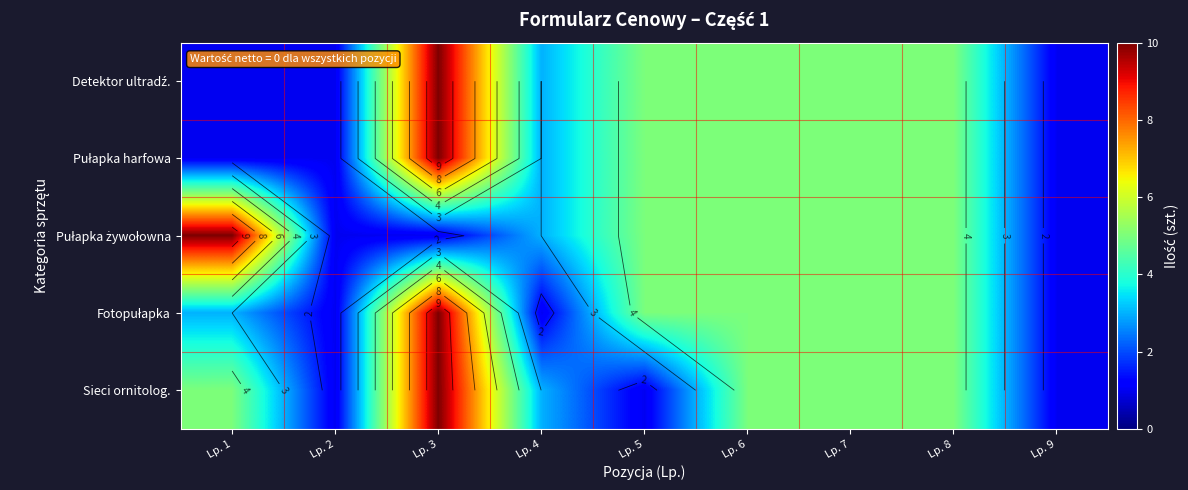

What is the minimum value shown in the chart?

1